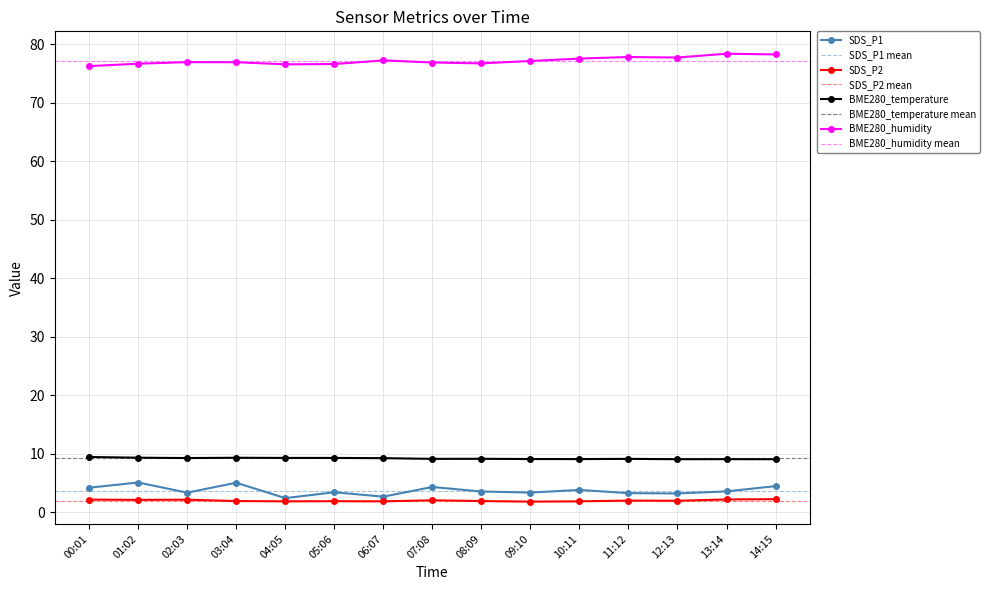

The BME280_humidity series shows 76.9 at 07:08. True or false?

True